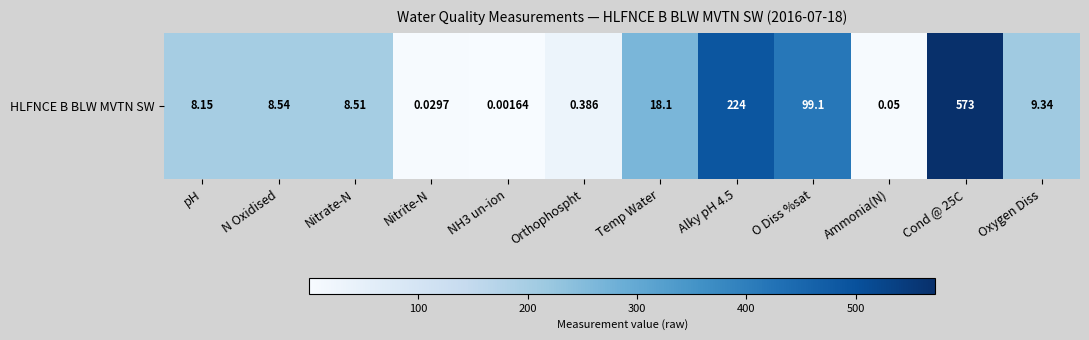

Count the number of data series in this chart.

1